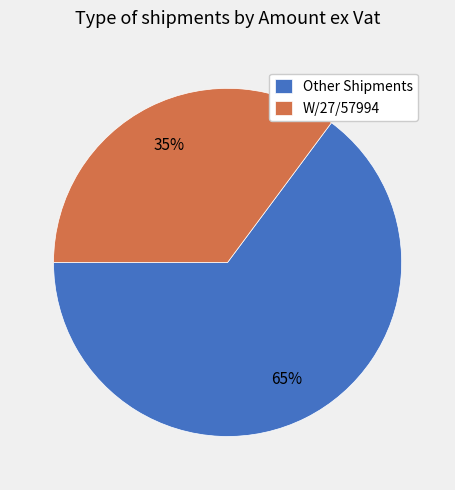

Is there any slice that represents more than half of the pie?

Yes